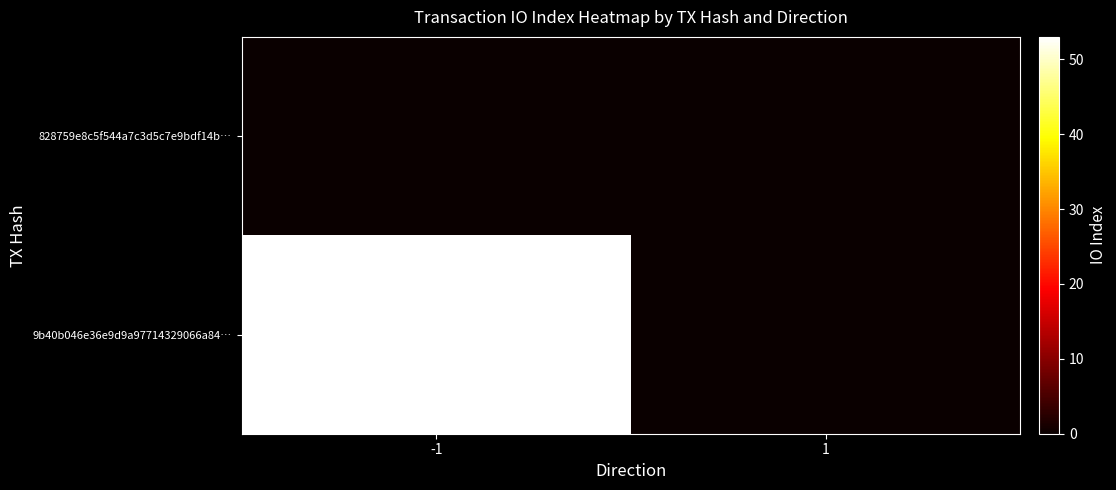

Reading right to left, what are all the values shown in this chart?

828759e8c5f544a7c3d5c7e9bdf14b…: 1=0	-1=0
9b40b046e36e9d9a97714329066a84…: 1=0	-1=53